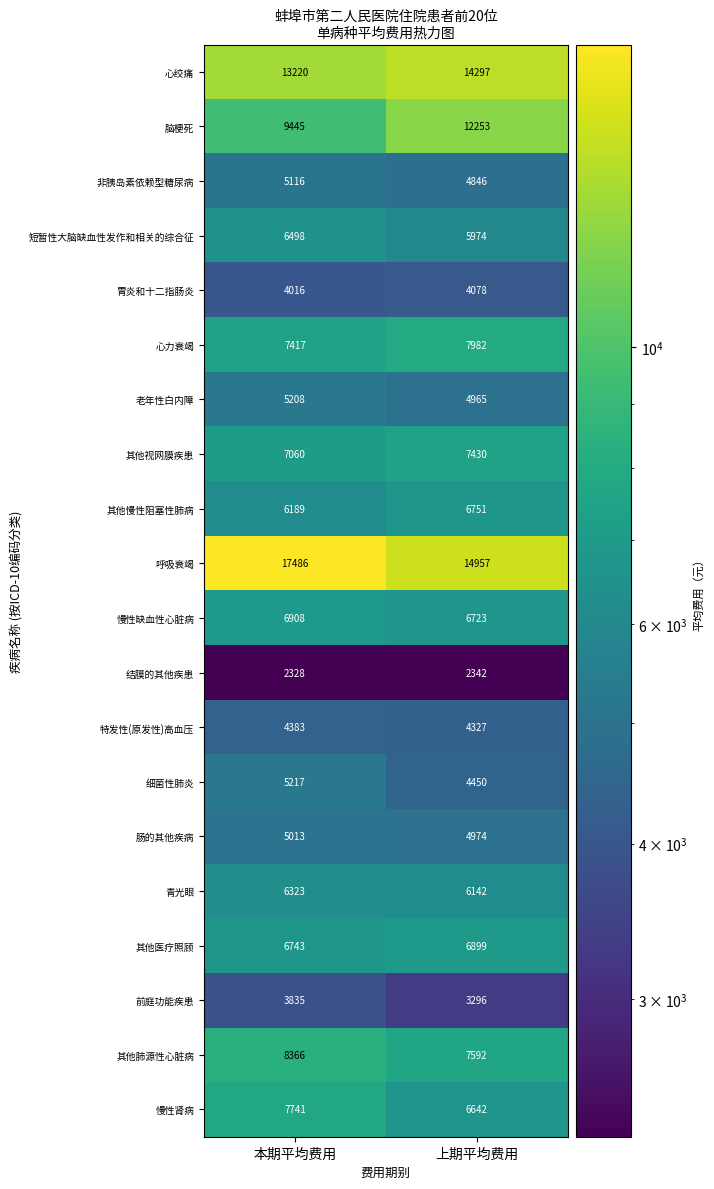

The 慢性缺血性心脏病 series shows 2750 at 上期平均费用. True or false?

False